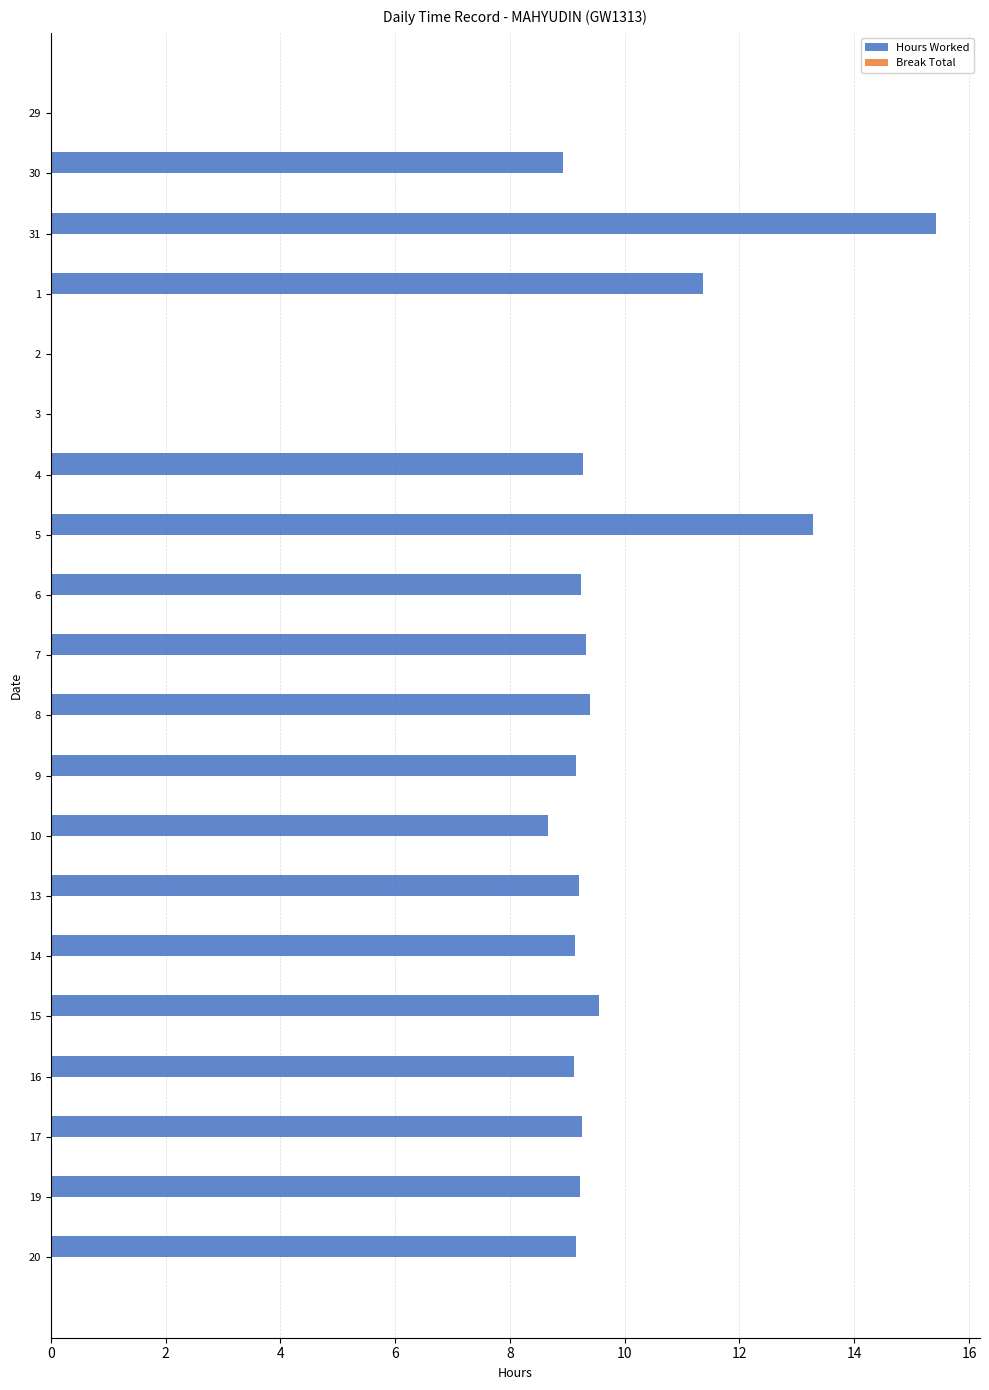

The value at 7 is 9.3. True or false?

True